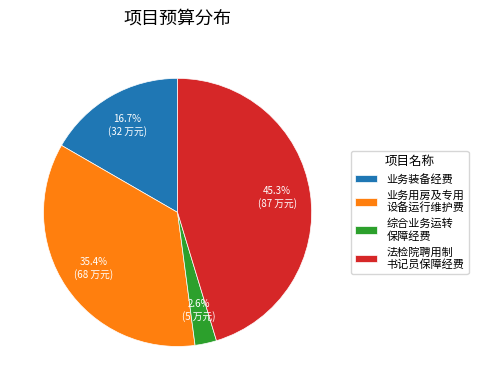

Which has a higher value, 业务用房及专用 设备运行维护费 or 法检院聘用制 书记员保障经费?

法检院聘用制 书记员保障经费